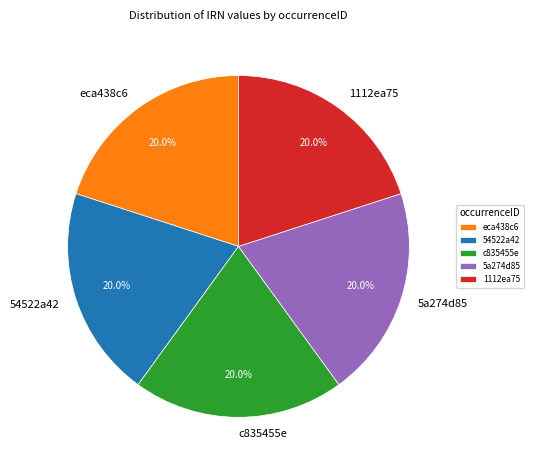

Is 5a274d85 the majority of the pie?

No